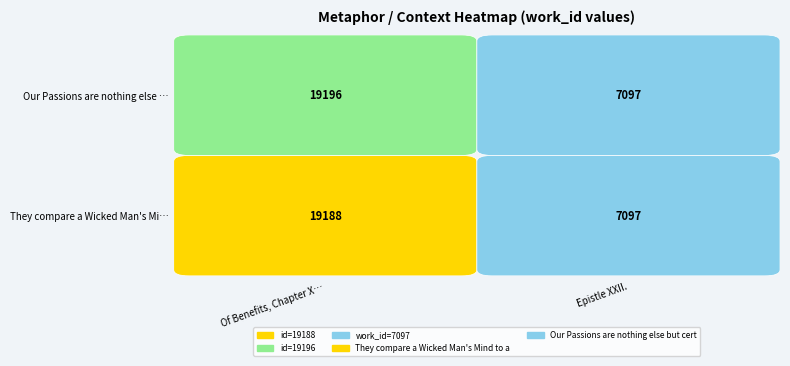

True or false: Our Passions are nothing else but cert has a value of 7097 at Epistle XXII..

True